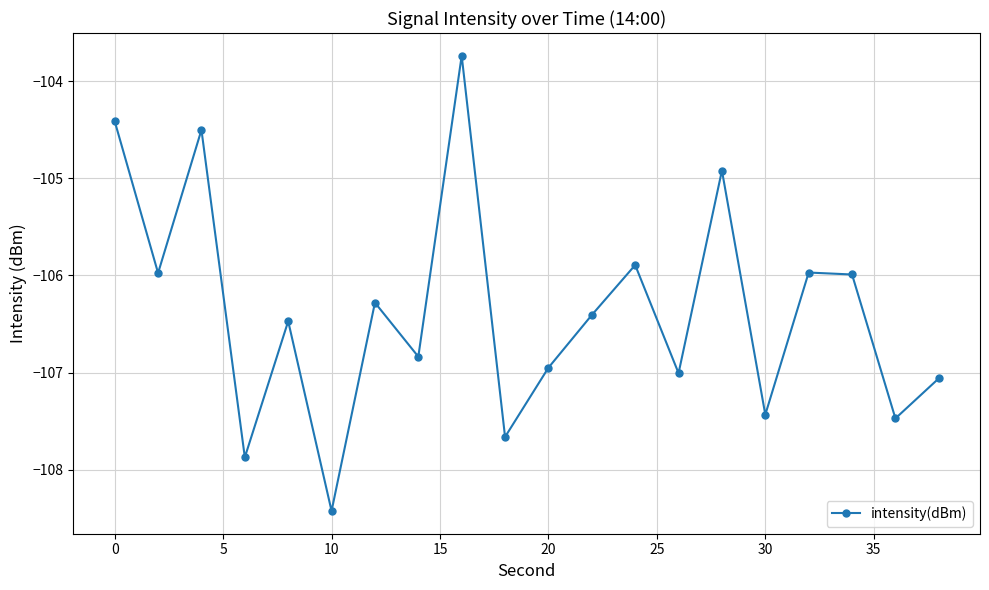

How many lines are shown in the chart?

1